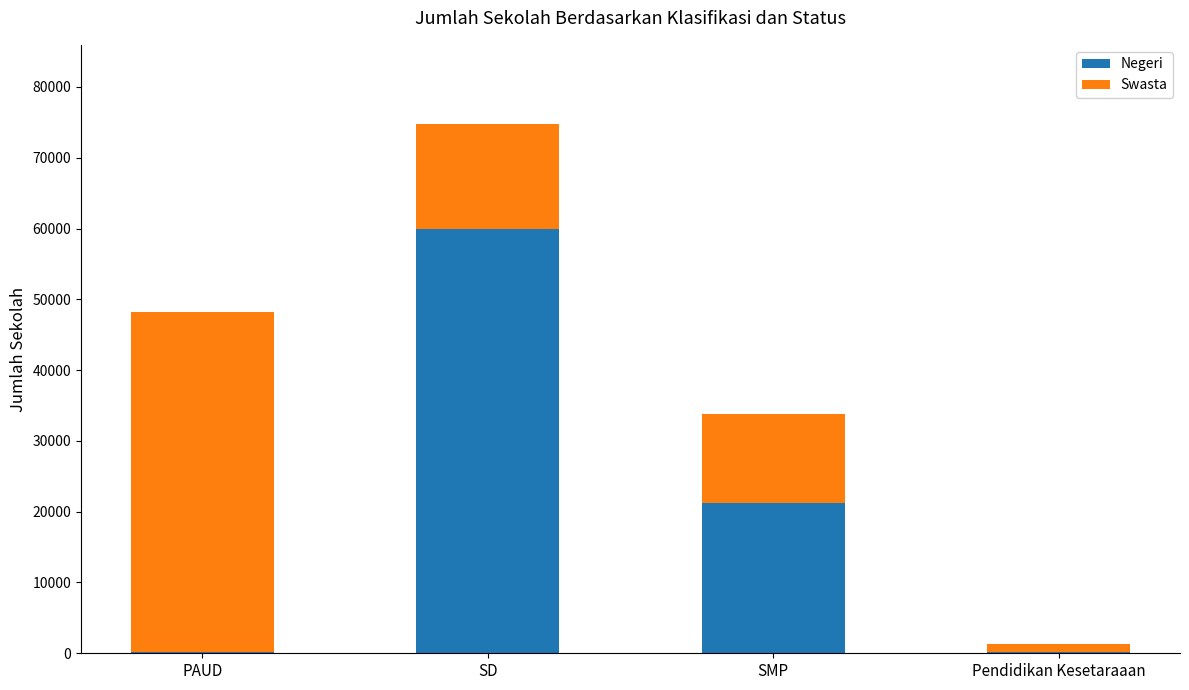

True or false: Negeri has a value of 59975 at SD.

True